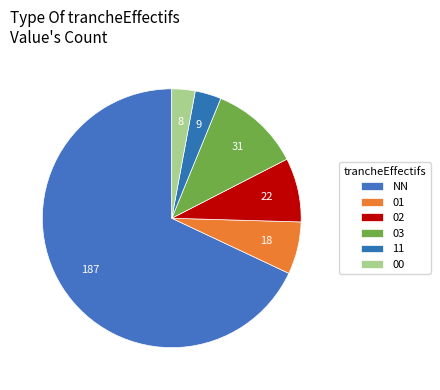

What is the majority slice?

NN